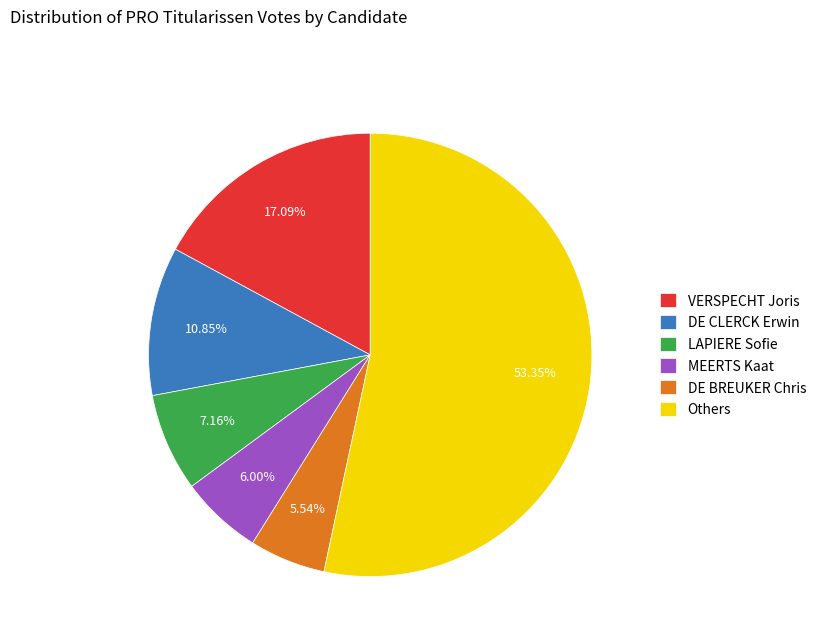

Is LAPIERE Sofie the majority of the pie?

No